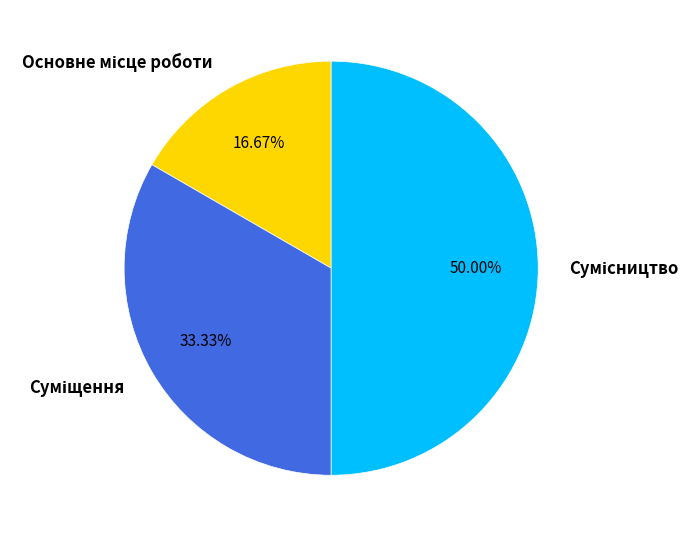

What percentage do Основне місце роботи and Суміщення together represent?

50.0%